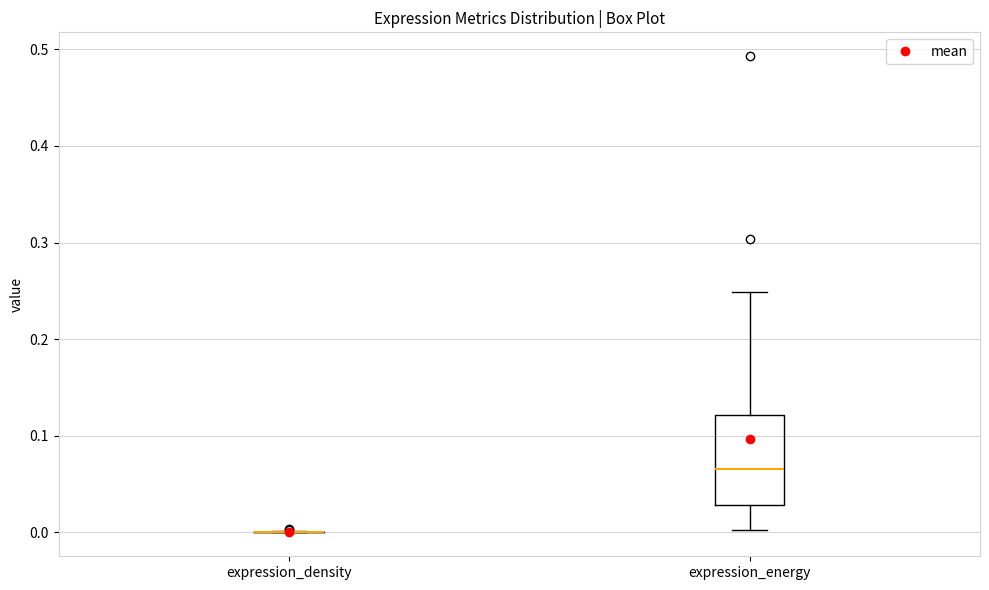

Which box is the tallest, from its lower edge to its upper edge?

expression_energy